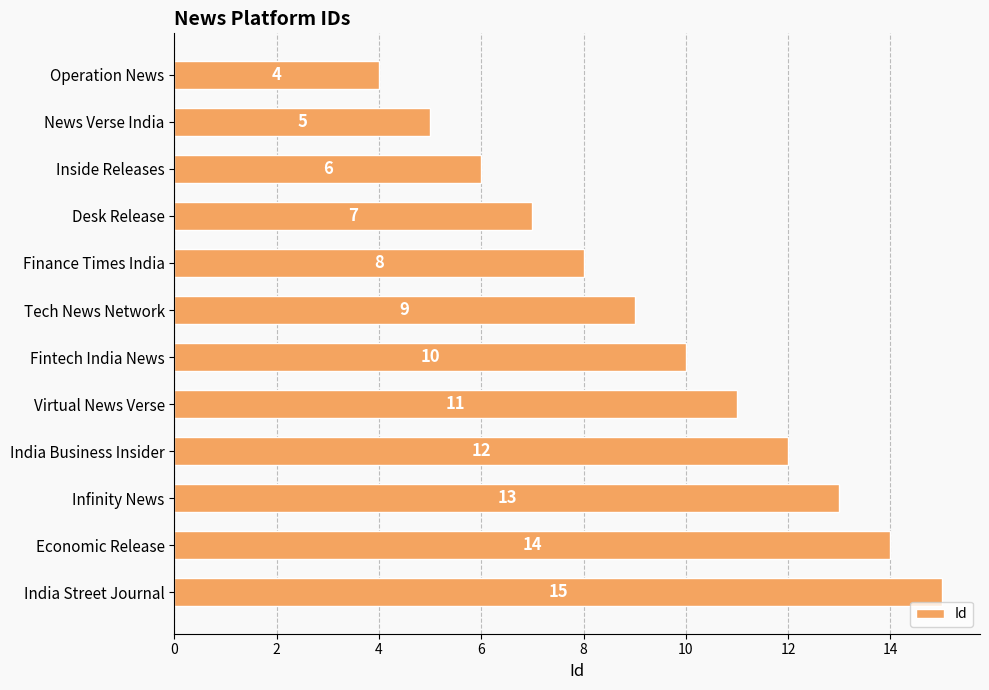

Rank the categories by value from lowest to highest.

Operation News, News Verse India, Inside Releases, Desk Release, Finance Times India, Tech News Network, Fintech India News, Virtual News Verse, India Business Insider, Infinity News, Economic Release, India Street Journal